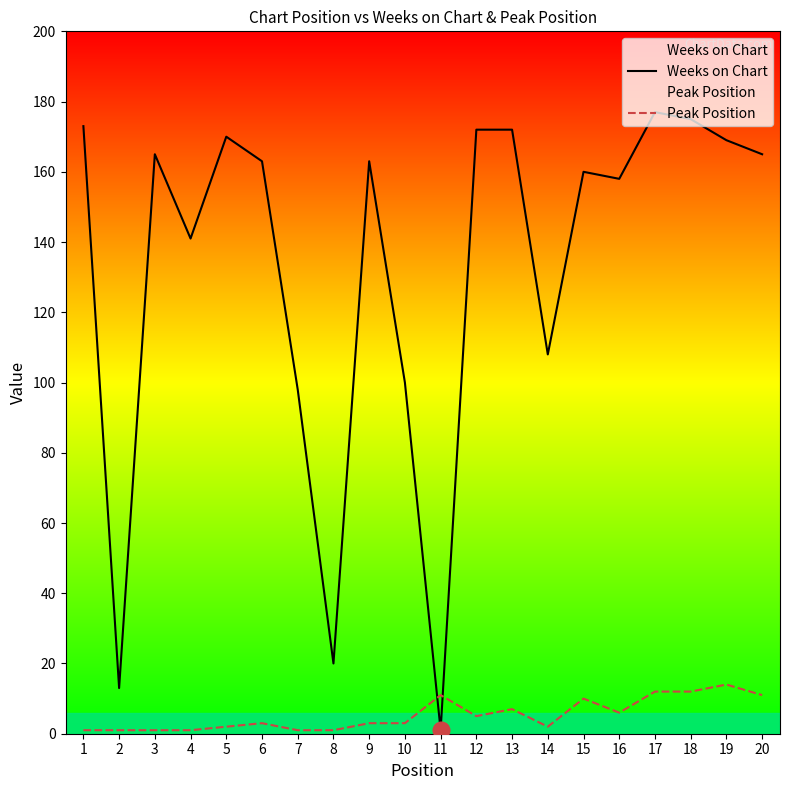

Reading left to right, transcribe all the data shown in this chart.

Weeks on Chart: 173	13	165	141	170	163	98	20	163	100	1	172	172	108	160	158	177	175	169	165
Peak Position: 1	1	1	1	2	3	1	1	3	3	11	5	7	2	10	6	12	12	14	11